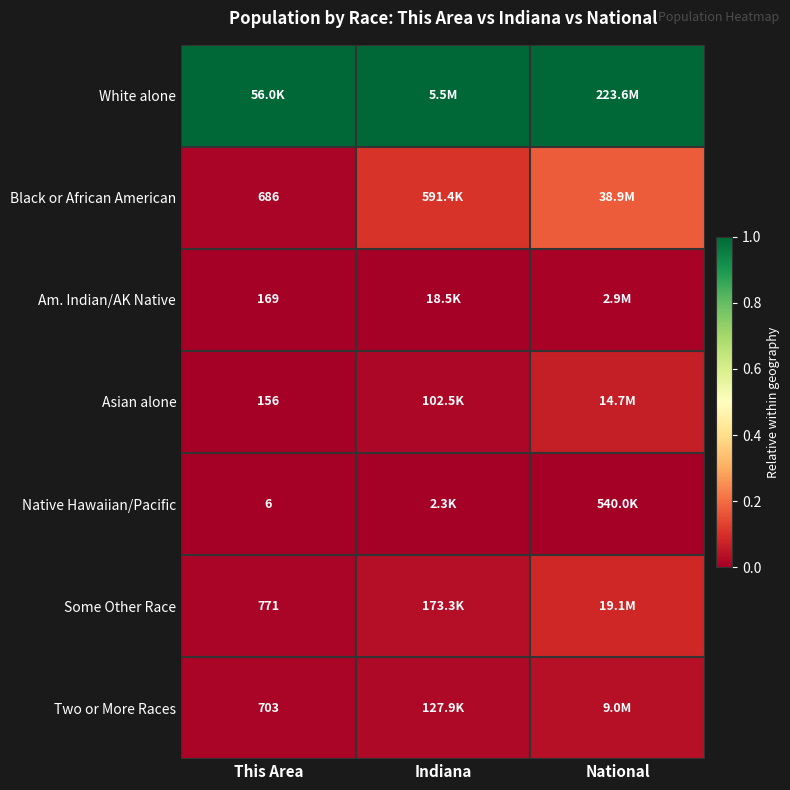

Is the value of Native Hawaiian/Pacific at This Area greater than the value of Asian alone at This Area?

No